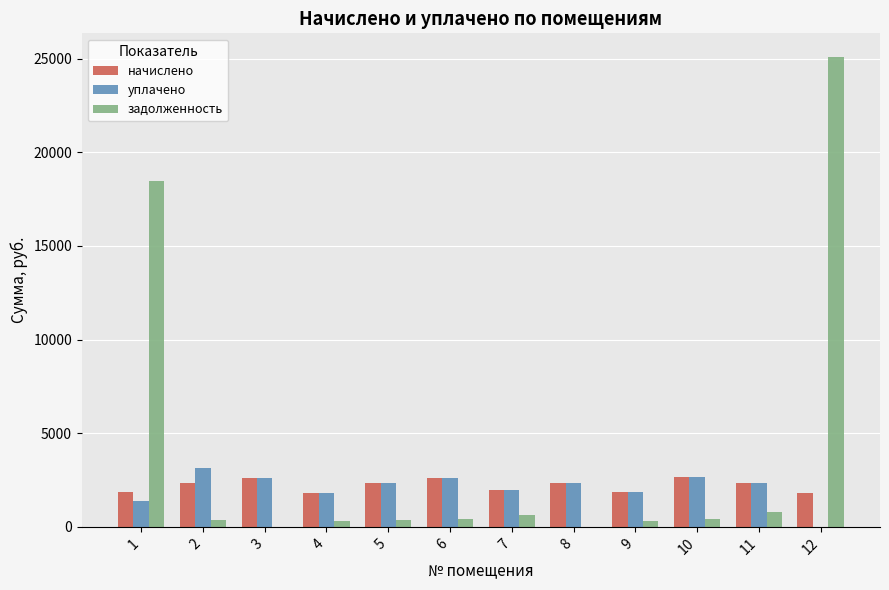

How many groups of bars are there?

12